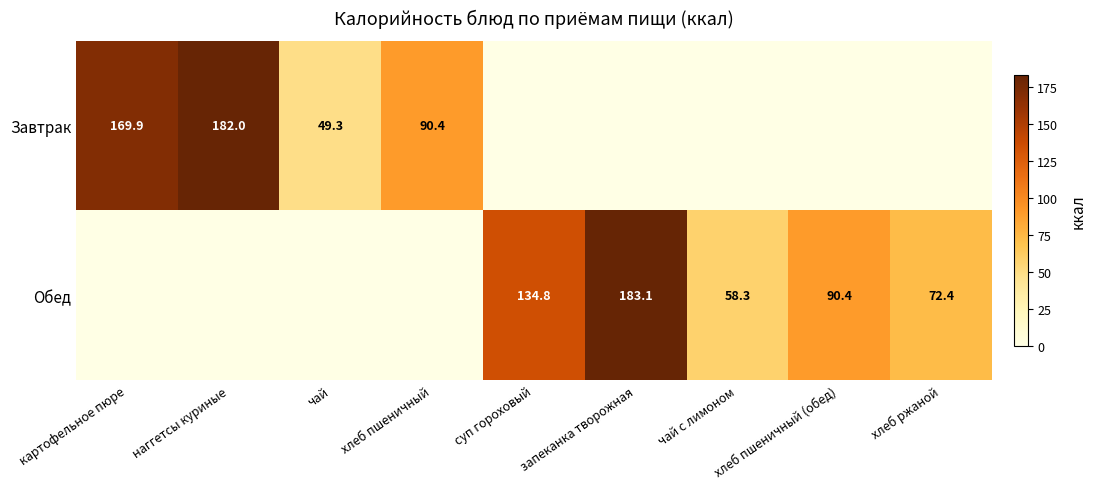

The value of Завтрак at картофельное пюре is 34.2. True or false?

False